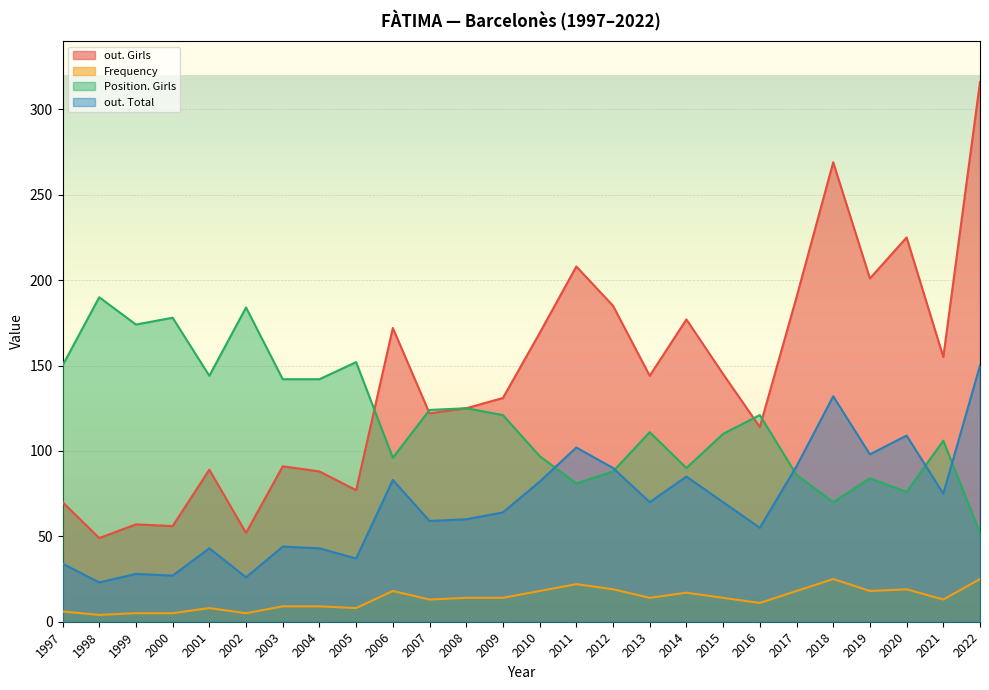

What is the difference between the second highest and minimum values in the out. Total series?

109